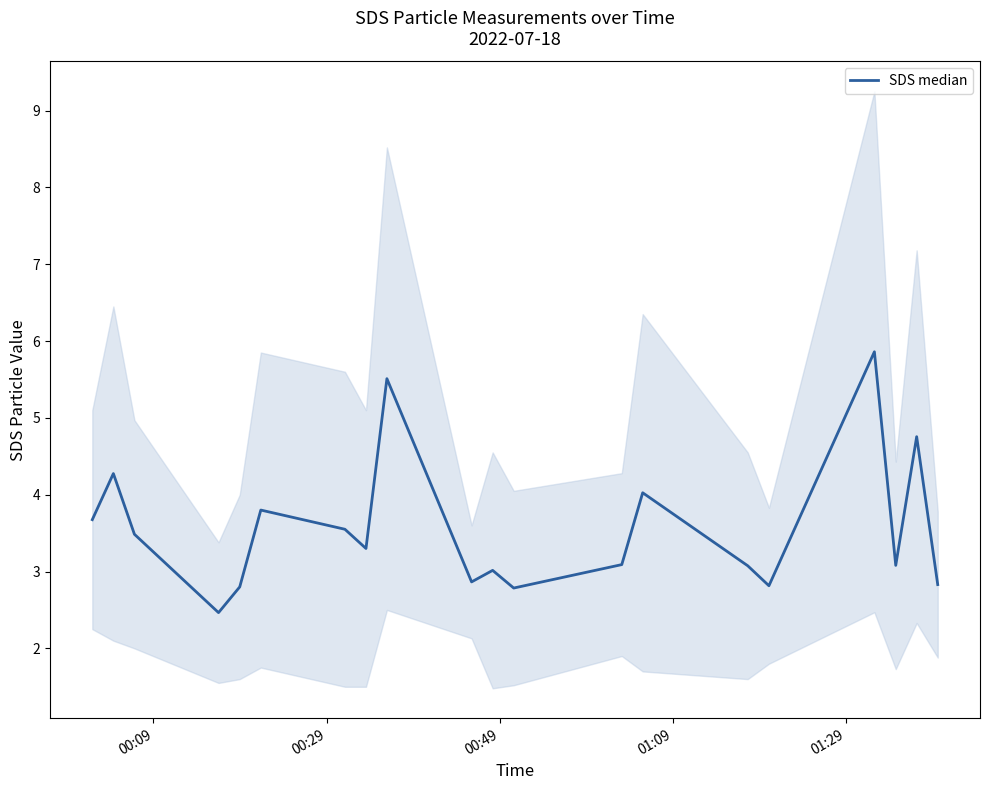

How many data points are less than 3?

6